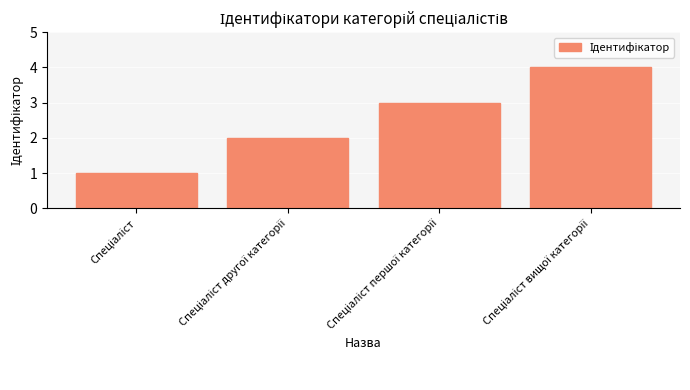

What is the value of the 3rd bar from the left?

3